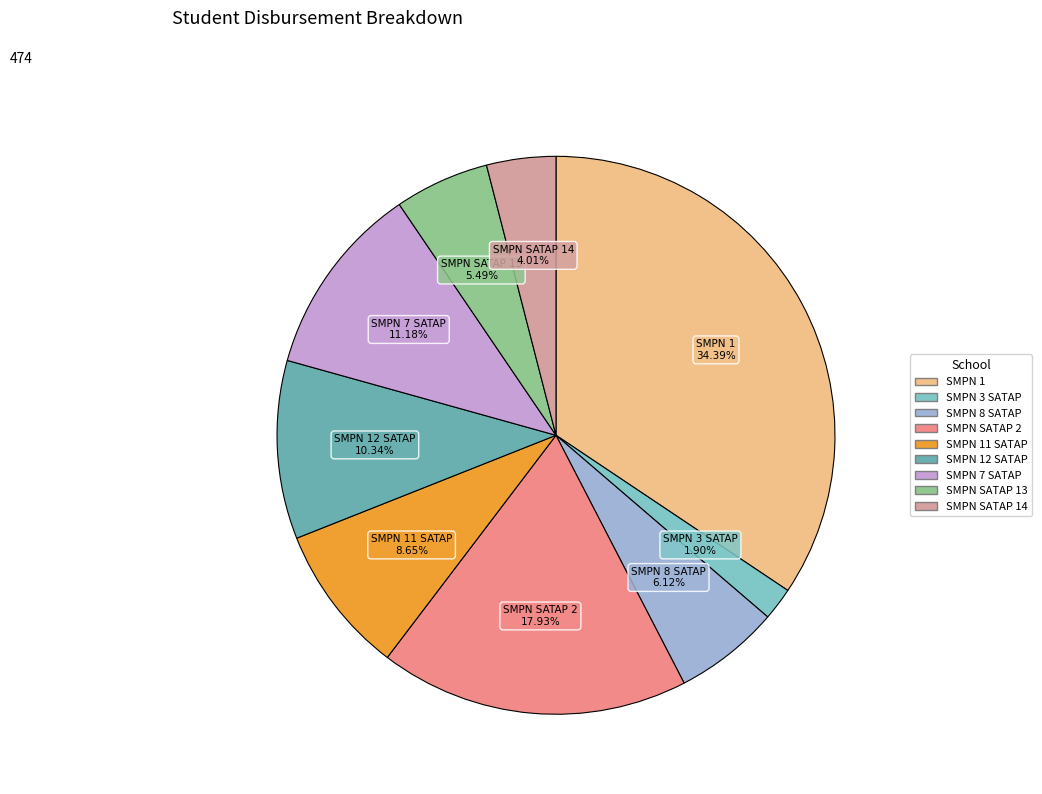

Is there a majority slice in this chart?

No